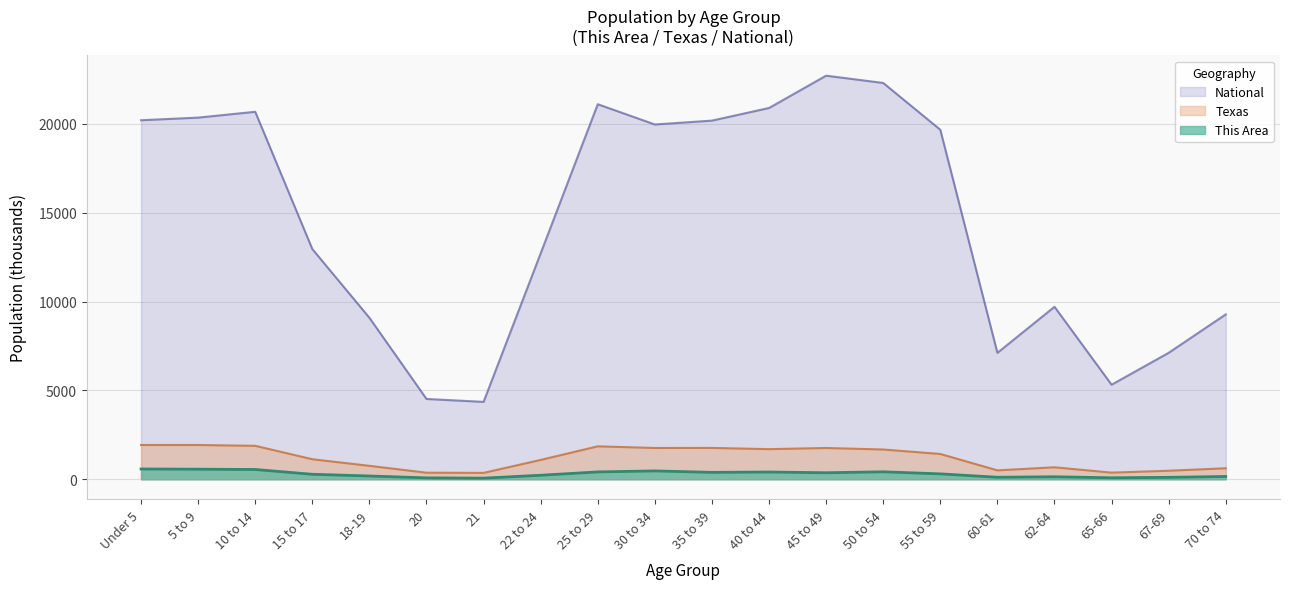

Reading left to right, list all the values displayed in this chart.

This Area: 579.0	567.0	550.0	281.0	184.0	79.0	63.0	226.0	414.0	470.0	389.0	408.0	367.0	420.0	304.0	114.0	141.0	84.0	109.0	157.0
Texas: 1928.5	1928.2	1881.9	1127.2	755.9	369.0	359.0	1089.0	1853.0	1760.4	1763.6	1694.8	1760.5	1674.9	1422.9	500.5	674.2	373.1	480.0	619.2
National: 20201.4	20348.7	20677.2	12954.3	9086.1	4519.1	4354.3	12712.6	21101.8	19962.1	20179.6	20891.0	22708.6	22298.1	19664.8	7113.7	9704.2	5319.9	7115.4	9278.2